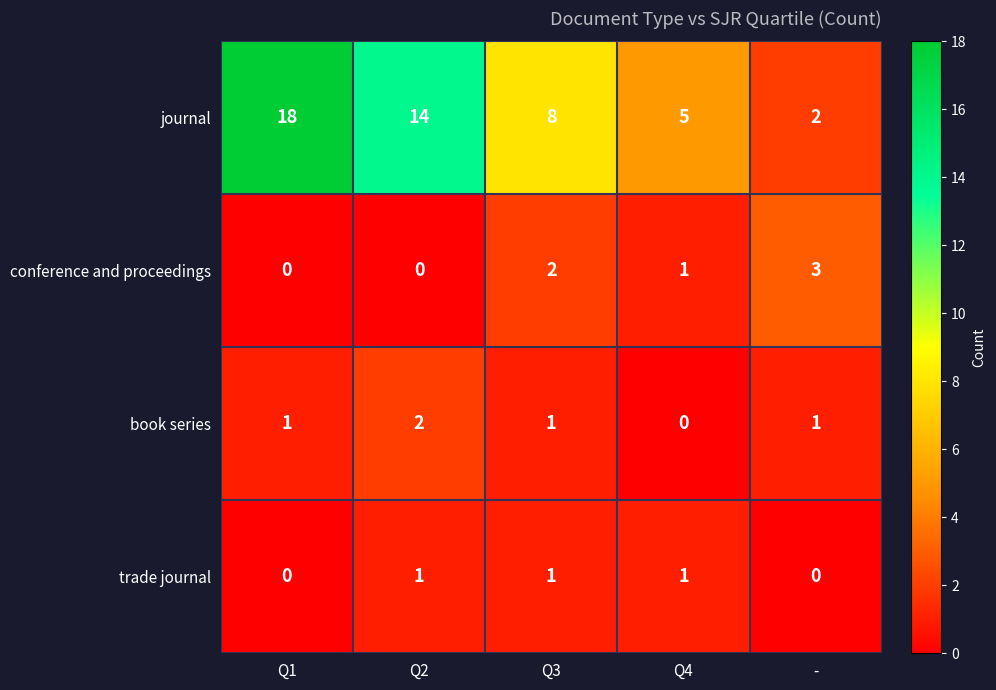

What is the spread (max minus min) of values at Q2?

14